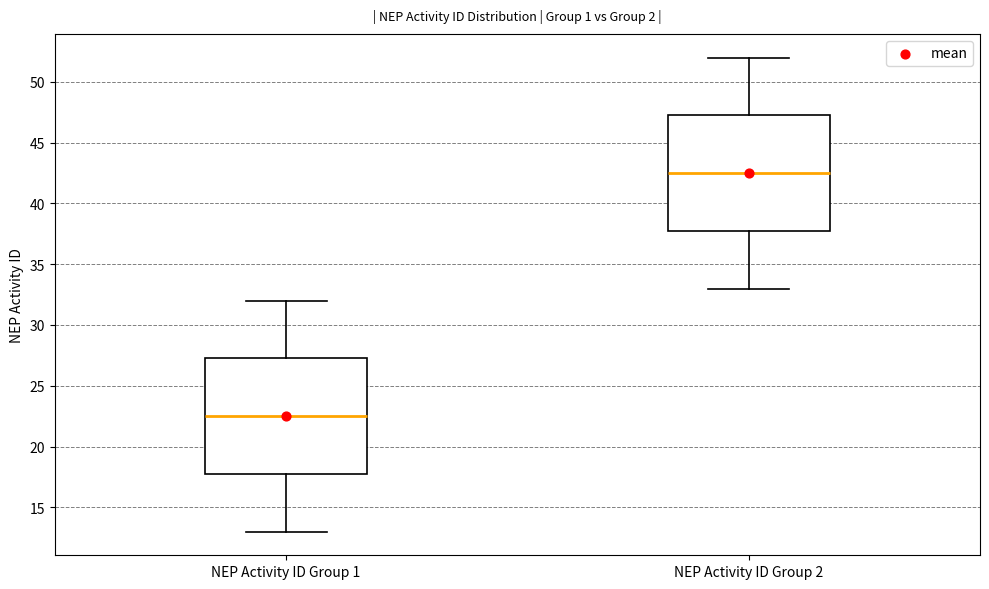

Reading left to right, read every box against the y-axis: the position of its median line, the range the box covers, and the ends of its whiskers. The values are not printed on the chart, so give them approximately, as read against the axis.

NEP Activity ID Group 1: median 22.5, box 18.0 to 27.5, whiskers 13.0 to 32.0
NEP Activity ID Group 2: median 42.5, box 38.0 to 47.5, whiskers 33.0 to 52.0